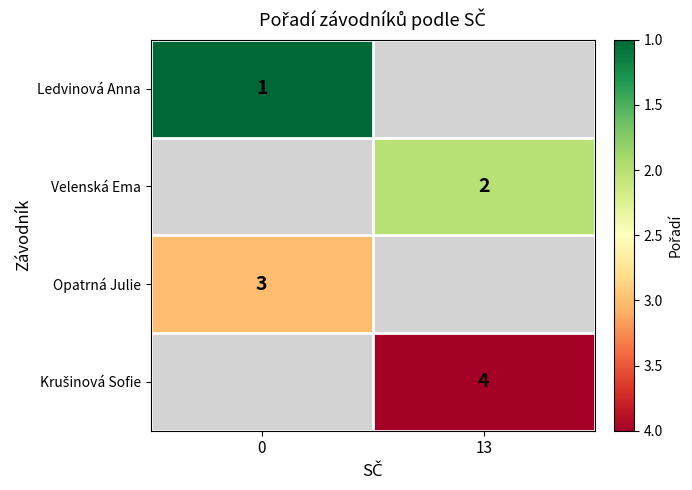

Is it true that Opatrná Julie equals 1 at 0?

False